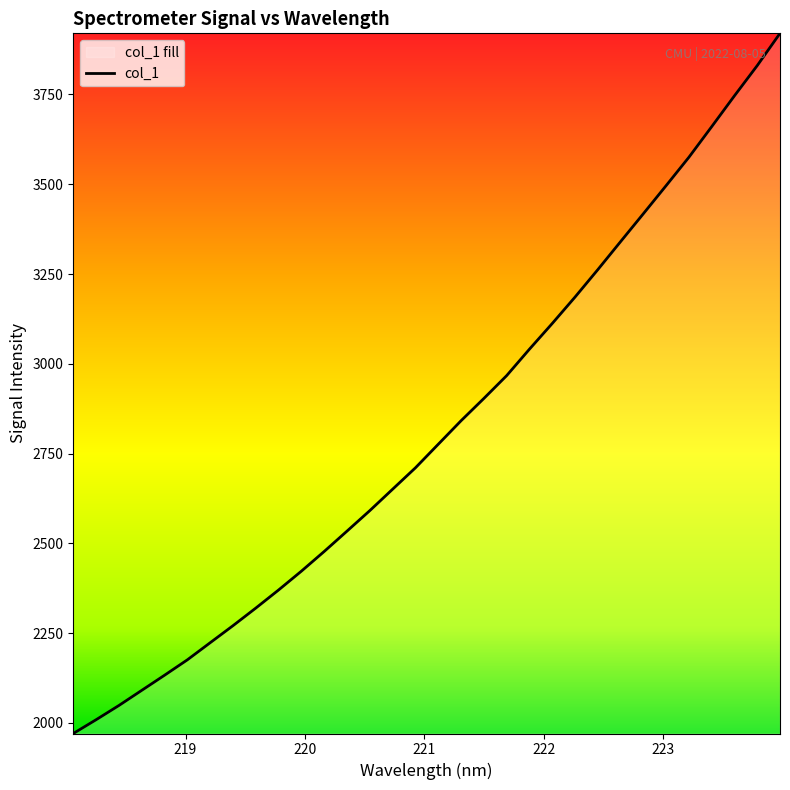

Where does the data first go above 2775?

221.1174